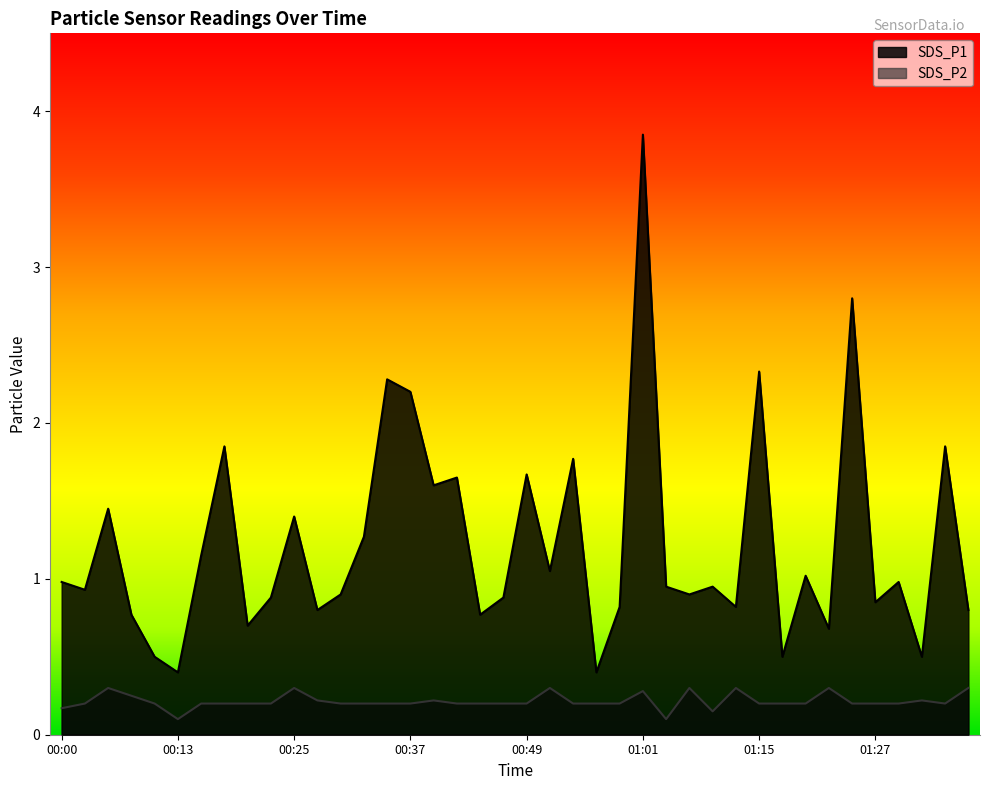

True or false: SDS_P1 and SDS_P2 intersect in this chart.

False